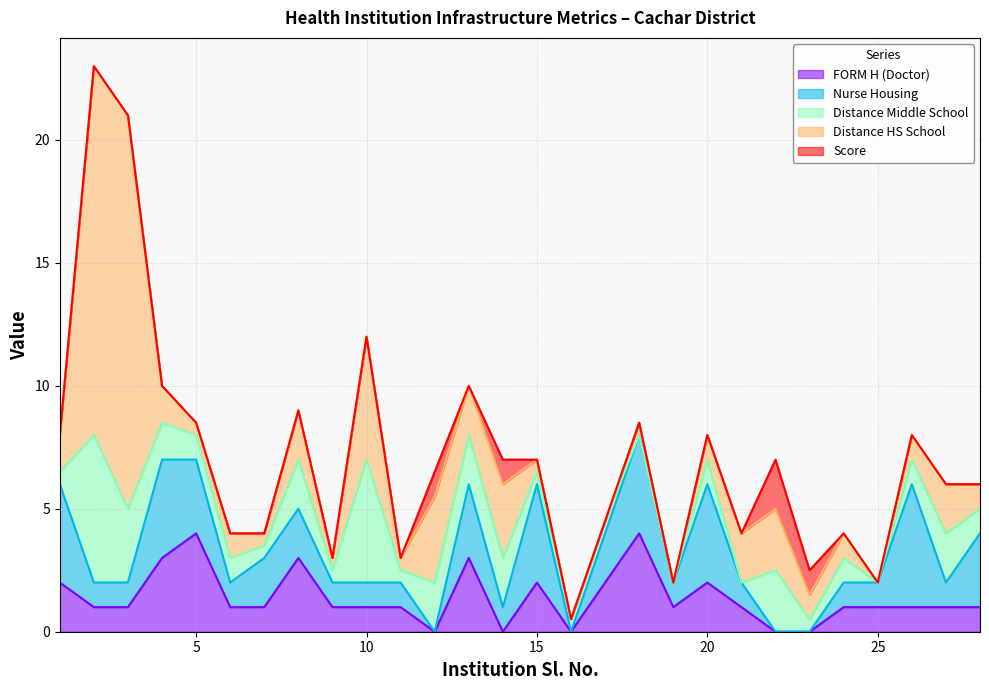

What is the sum of the FORM H (Doctor) values at 20 and 10?

3.0